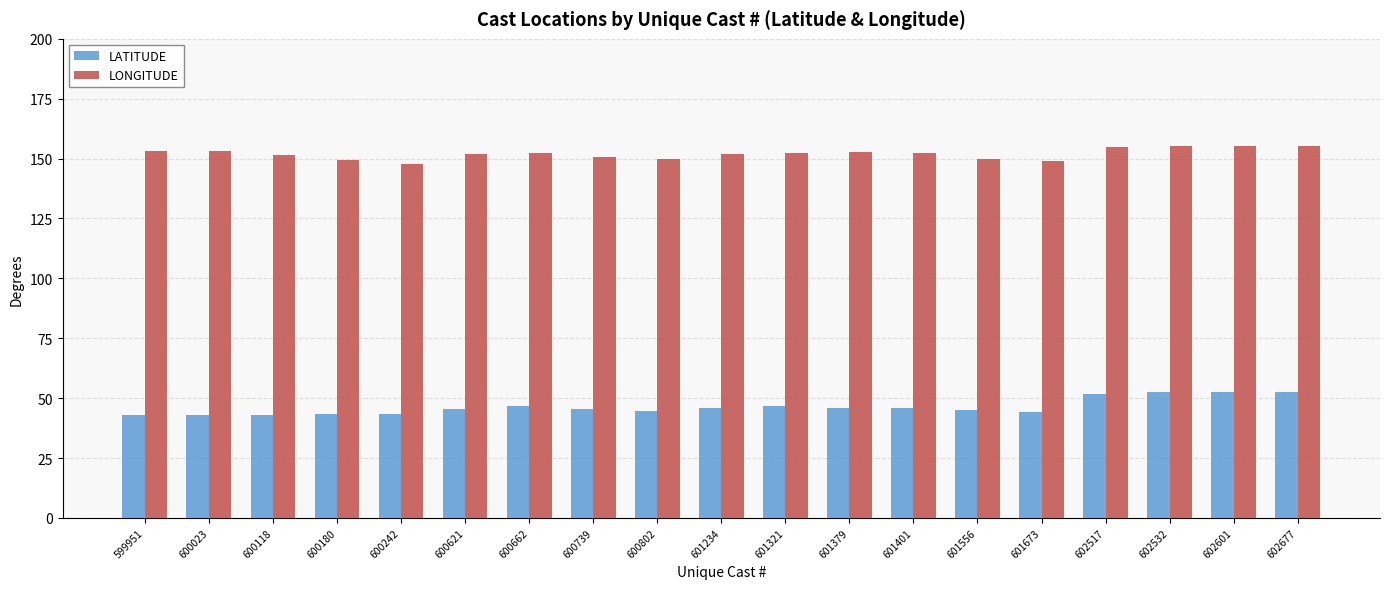

What is the sum of the LONGITUDE values at 602532 and 600739?

306.0